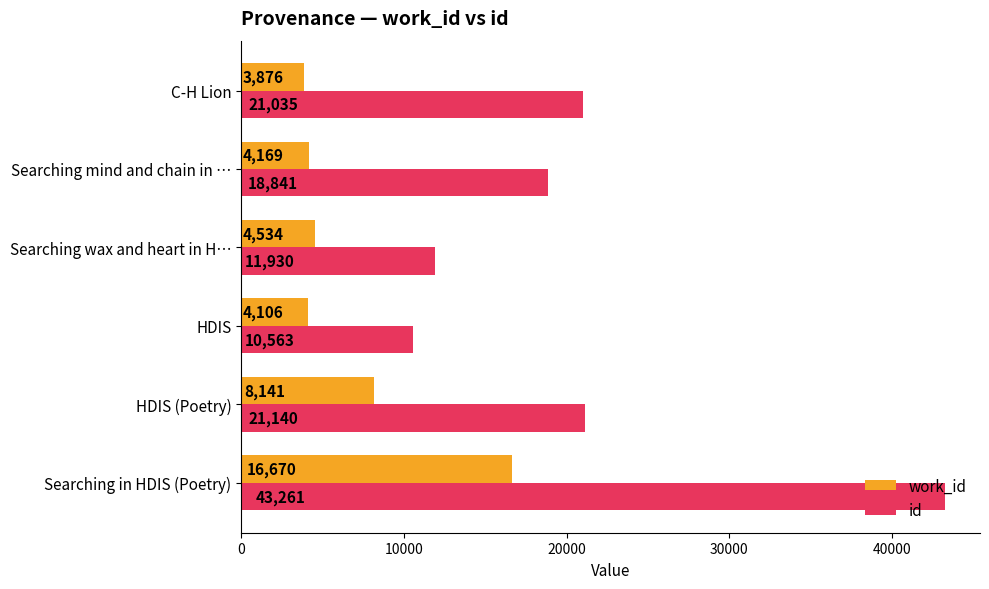

At how many categories does at least one series exceed 8778?

6